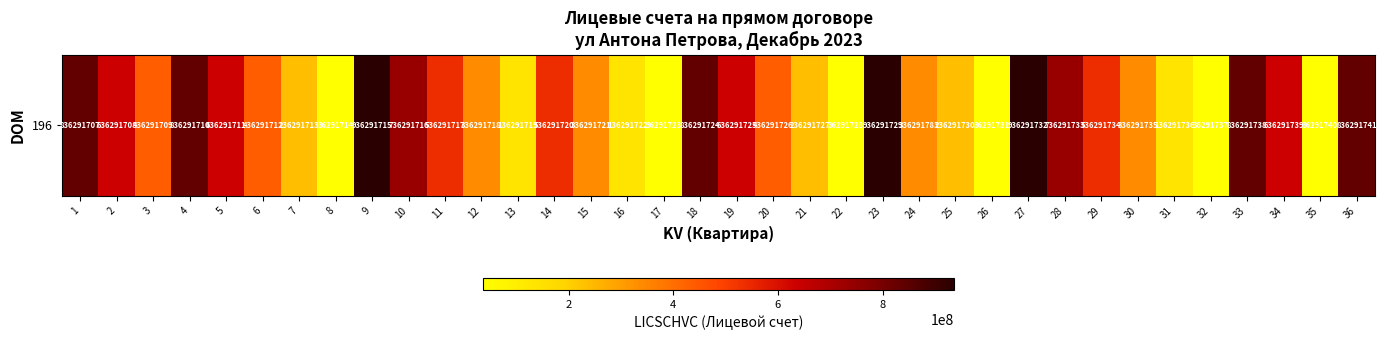

How many distinct data groups are displayed?

1